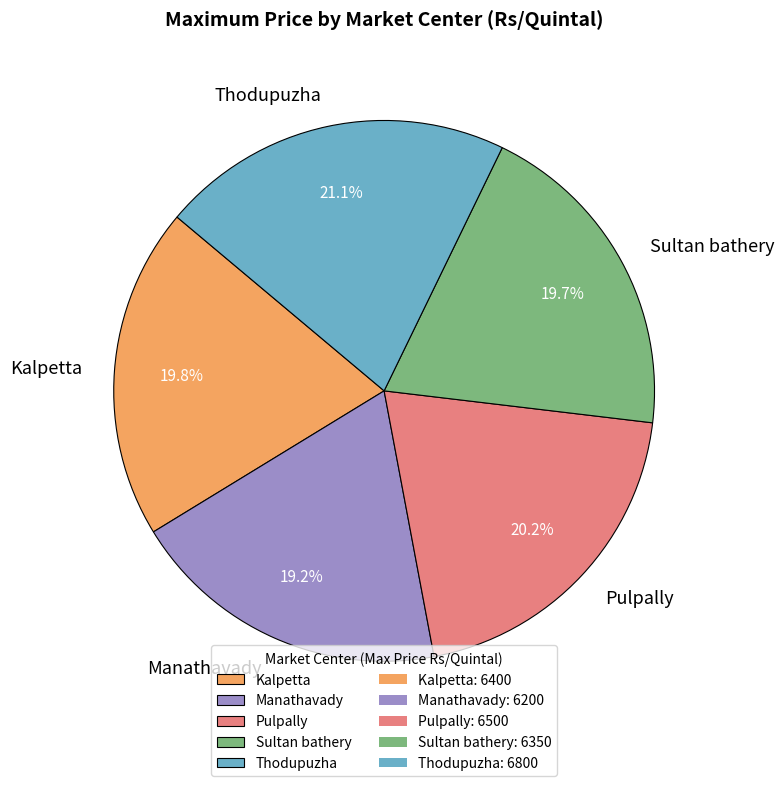

Between Sultan bathery and Thodupuzha, which is larger?

Thodupuzha